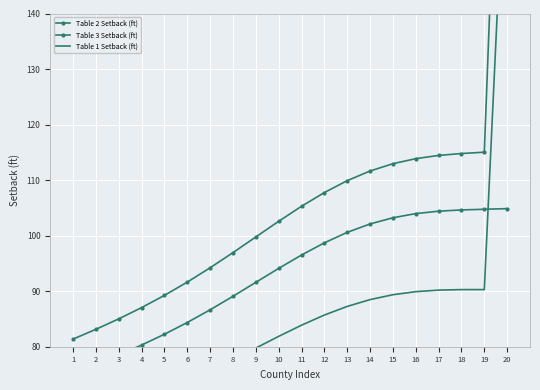

At 11, list the series in order from smallest to largest.

Table 1 Setback (ft), Table 2 Setback (ft), Table 3 Setback (ft)